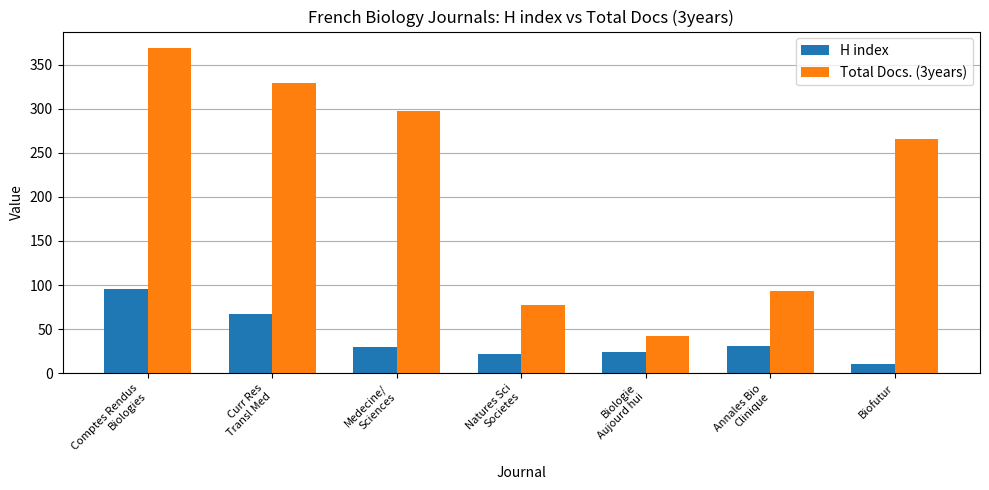

What is the label of the 2nd bar from the right?

Annales Bio
Clinique